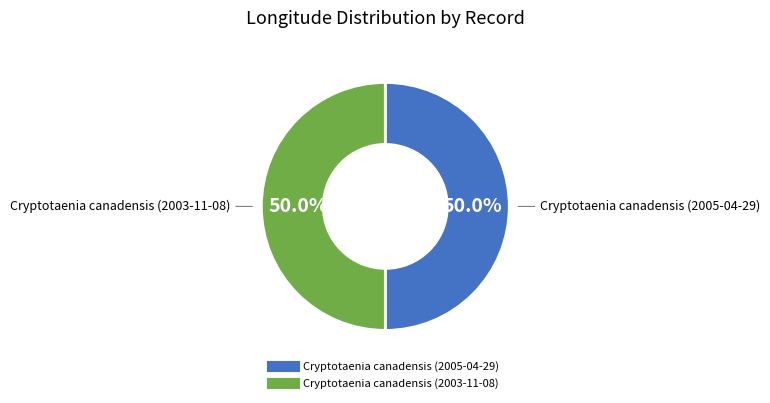

How many segments does this pie chart have?

2